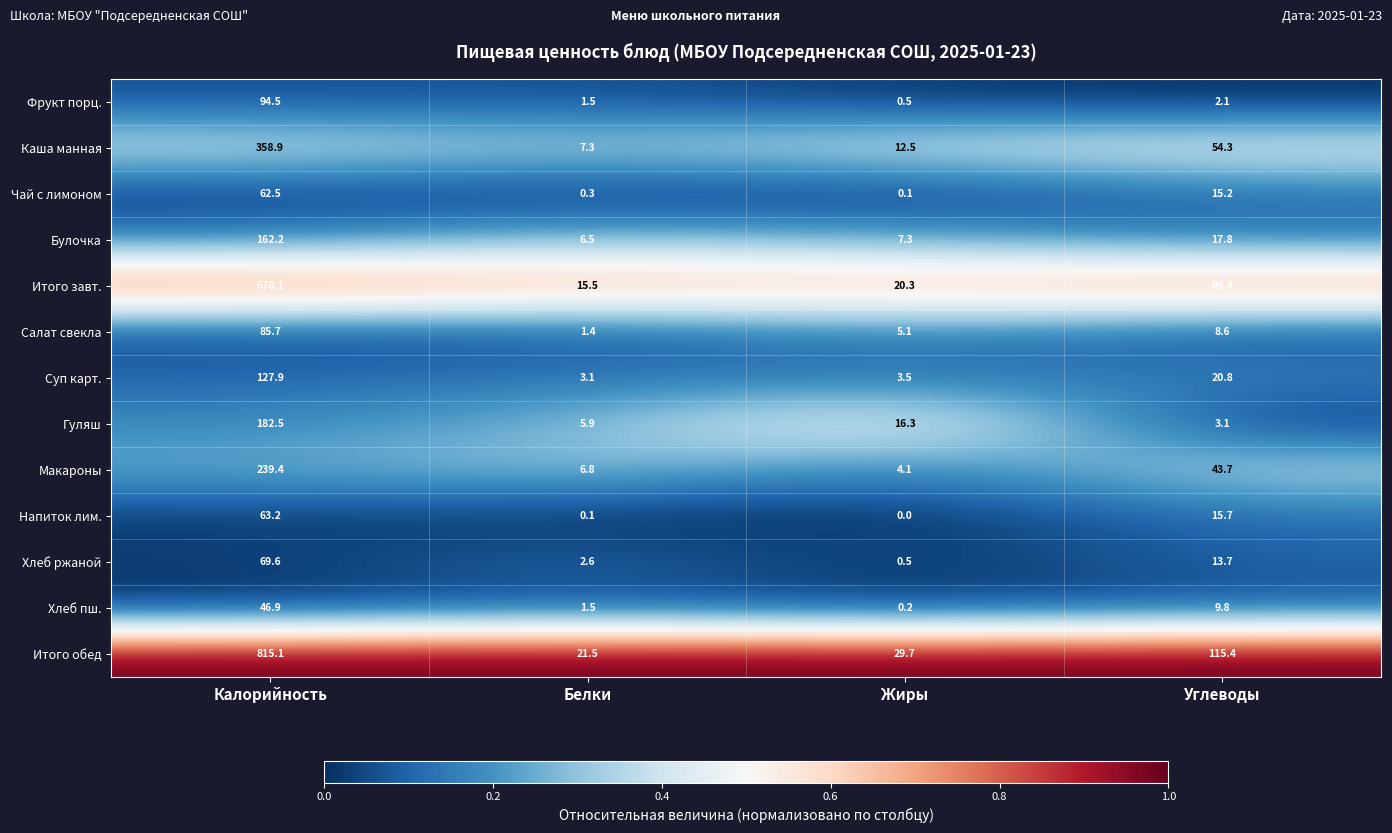

What is the sum of all Булочка values?

193.8